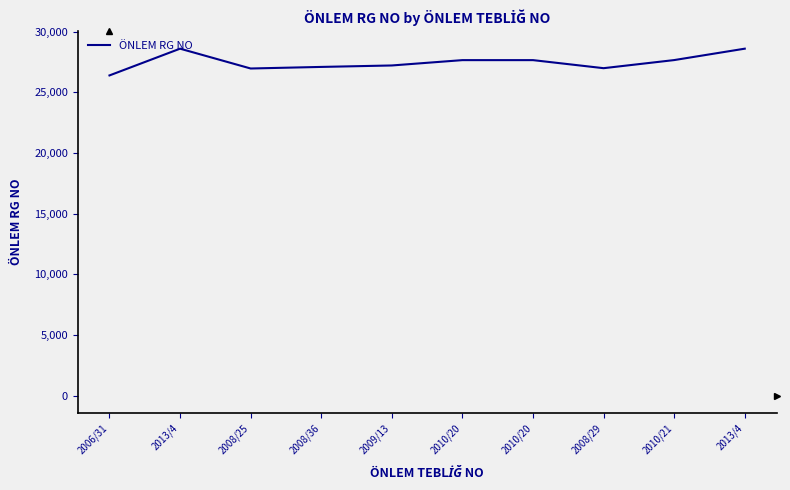

What is the difference between the second highest and minimum values?

2205